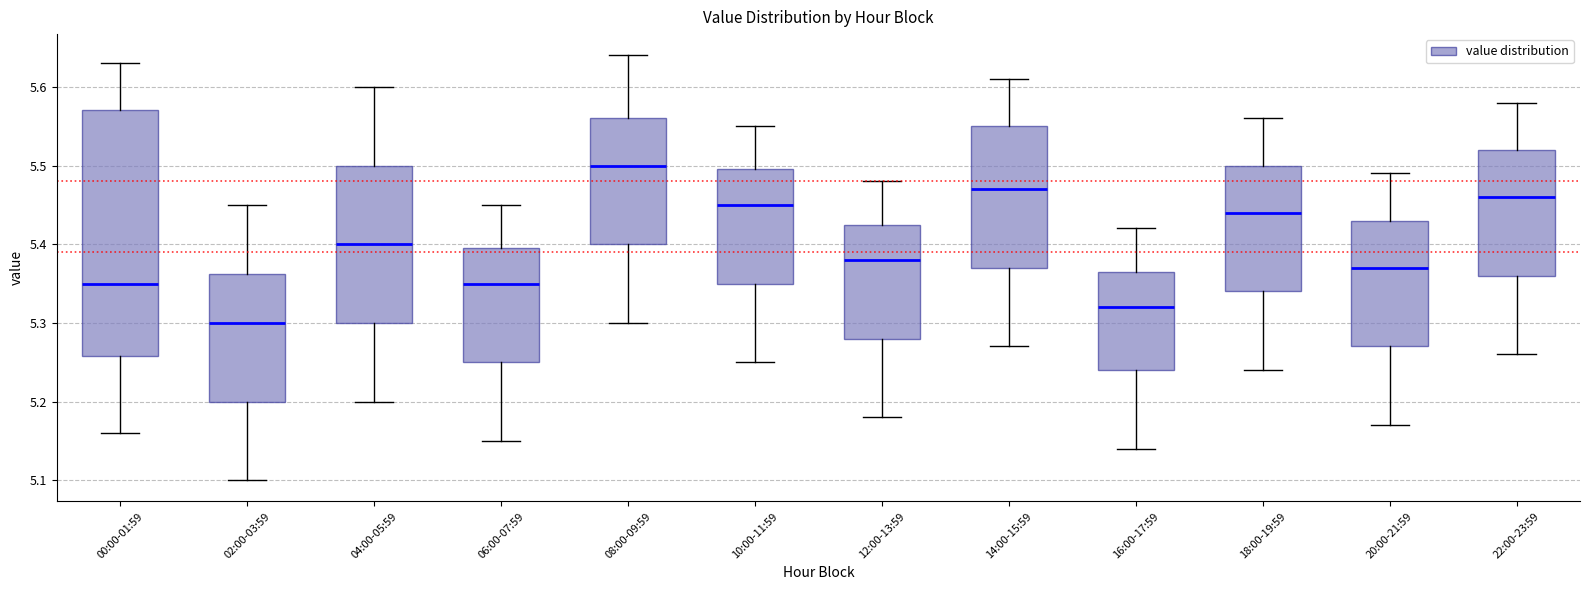

Which box is the tallest, from its lower edge to its upper edge?

00:00-01:59